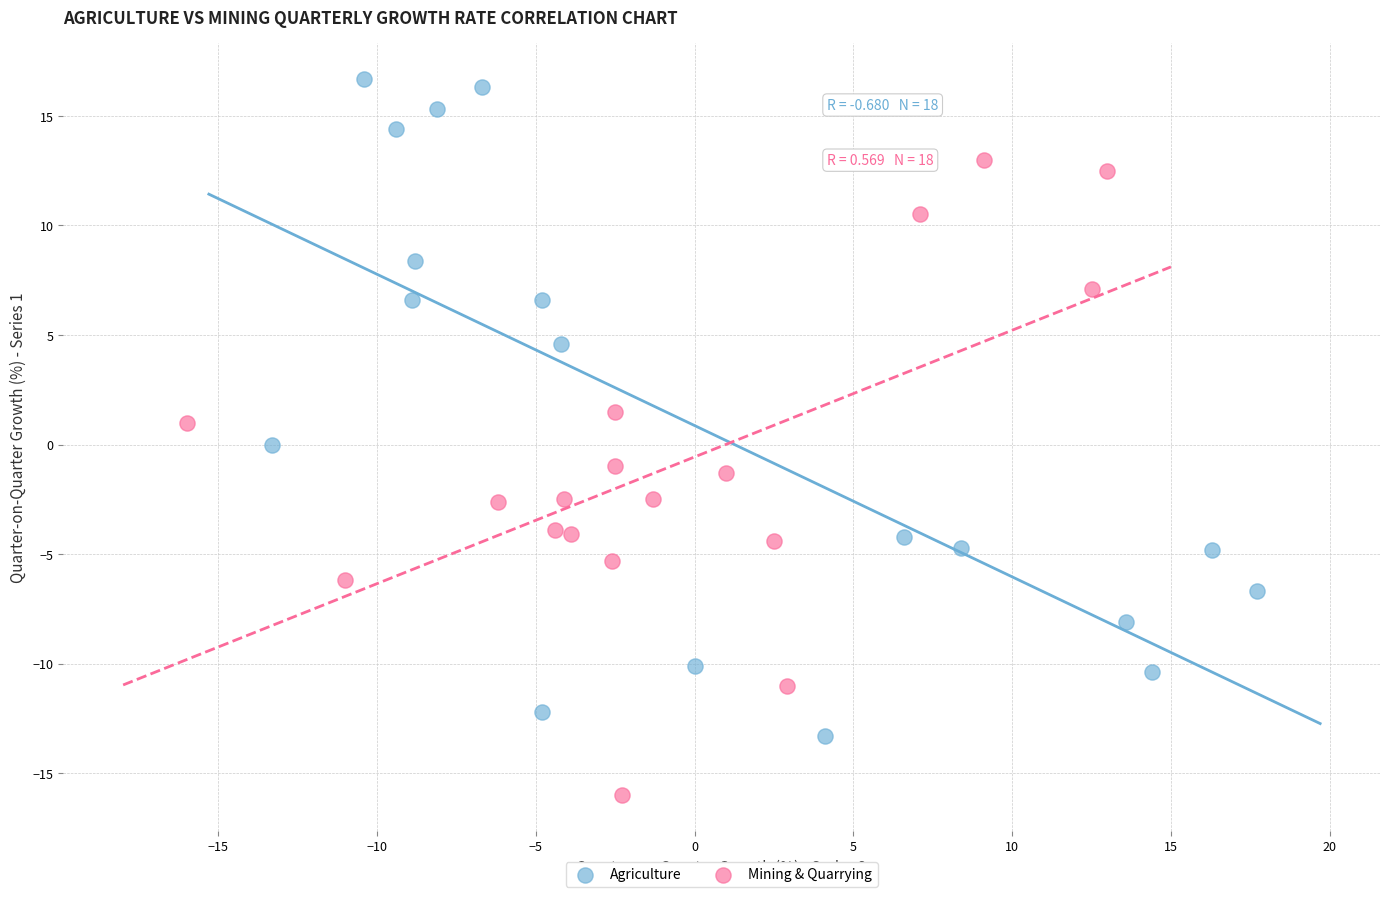

Which series contains the lowest Y value?

Mining & Quarrying